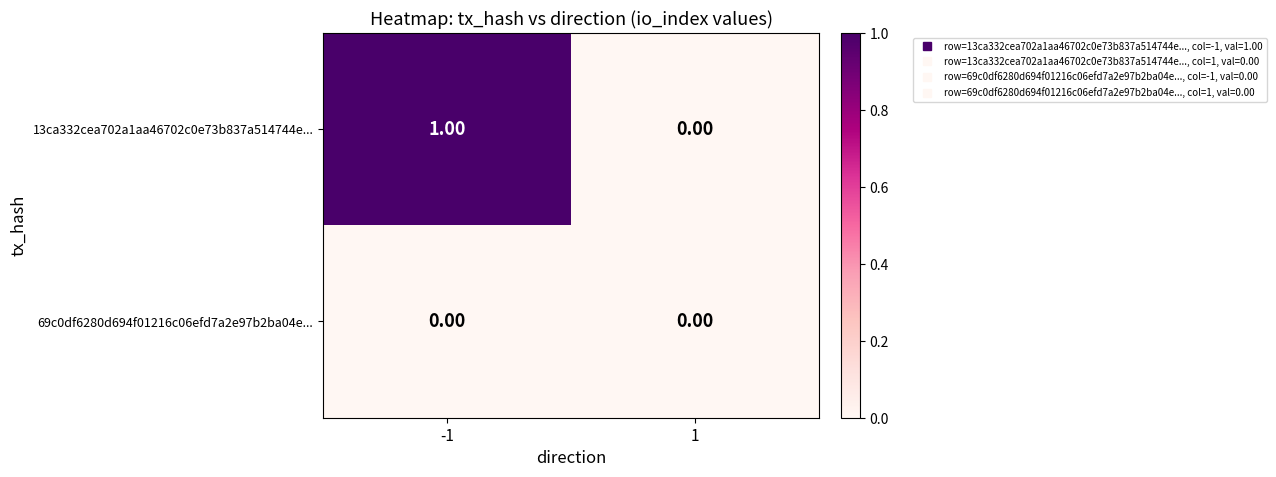

Rank the series by their maximum value, from highest to lowest.

13ca332cea702a1aa46702c0e73b837a514744e..., 69c0df6280d694f01216c06efd7a2e97b2ba04e...